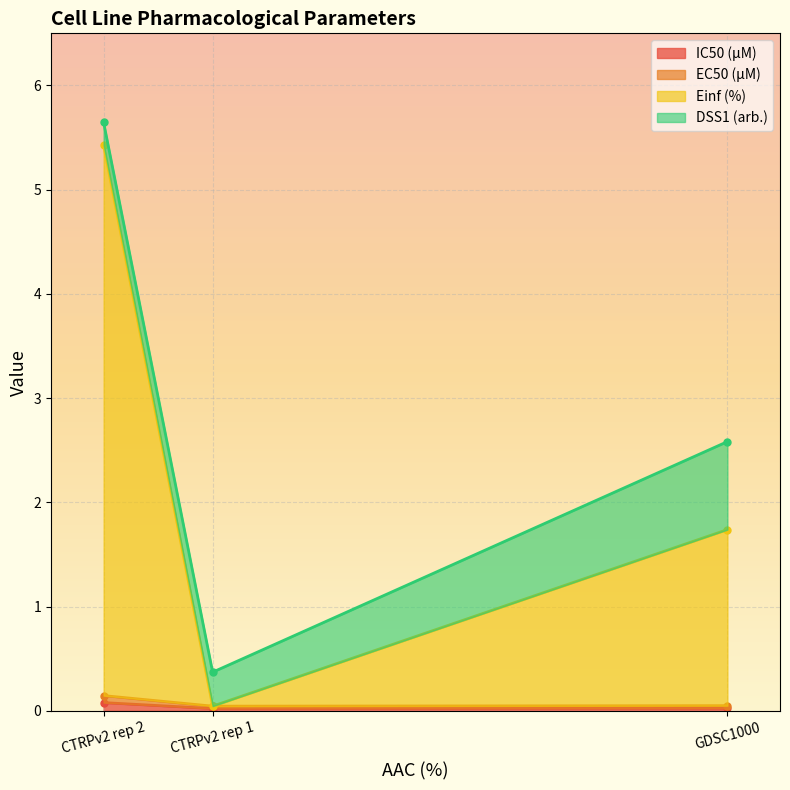

True or false: IC50 (µM) has a value of 0.0 at GDSC1000.

True